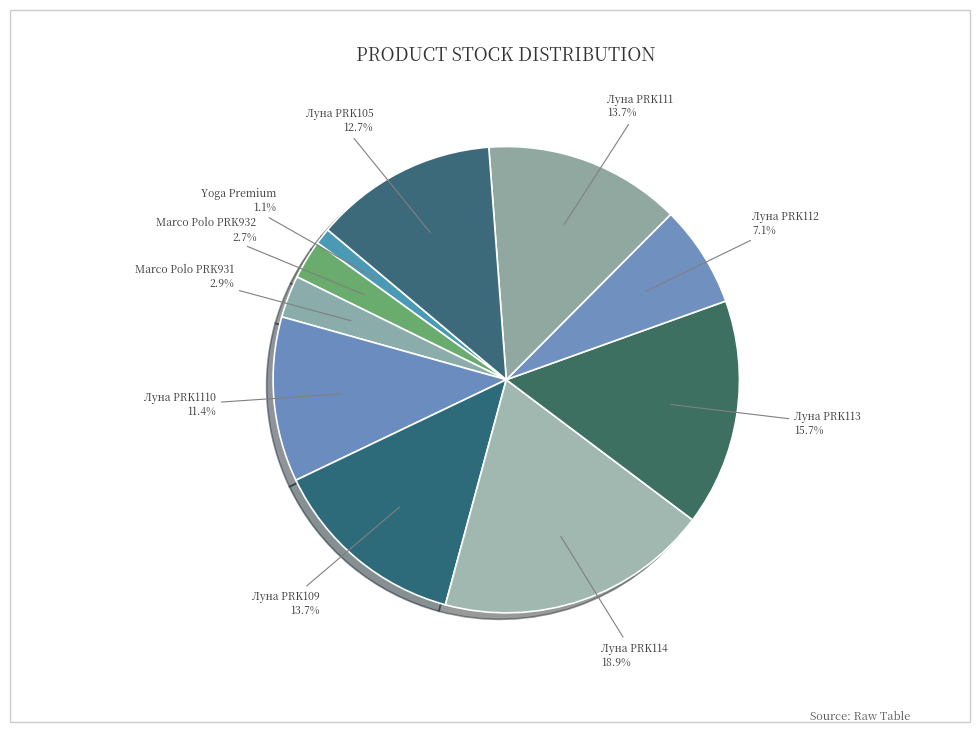

Which slice is the smallest?

Yoga Premium